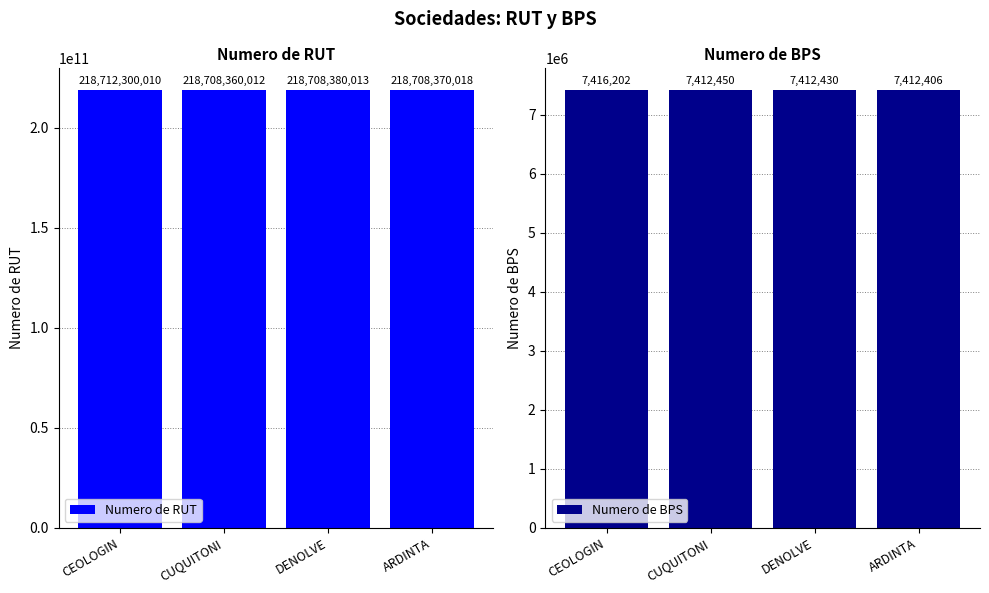

At which label does Numero de BPS reach its peak?

CEOLOGIN